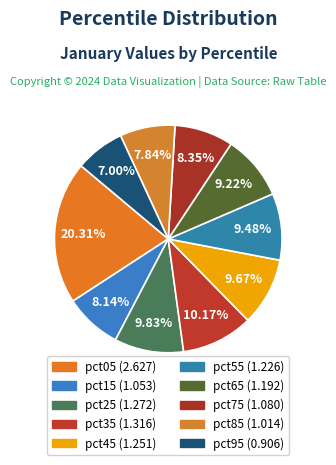

To the nearest percent, what is the difference between the largest and smallest slice percentages?

13%